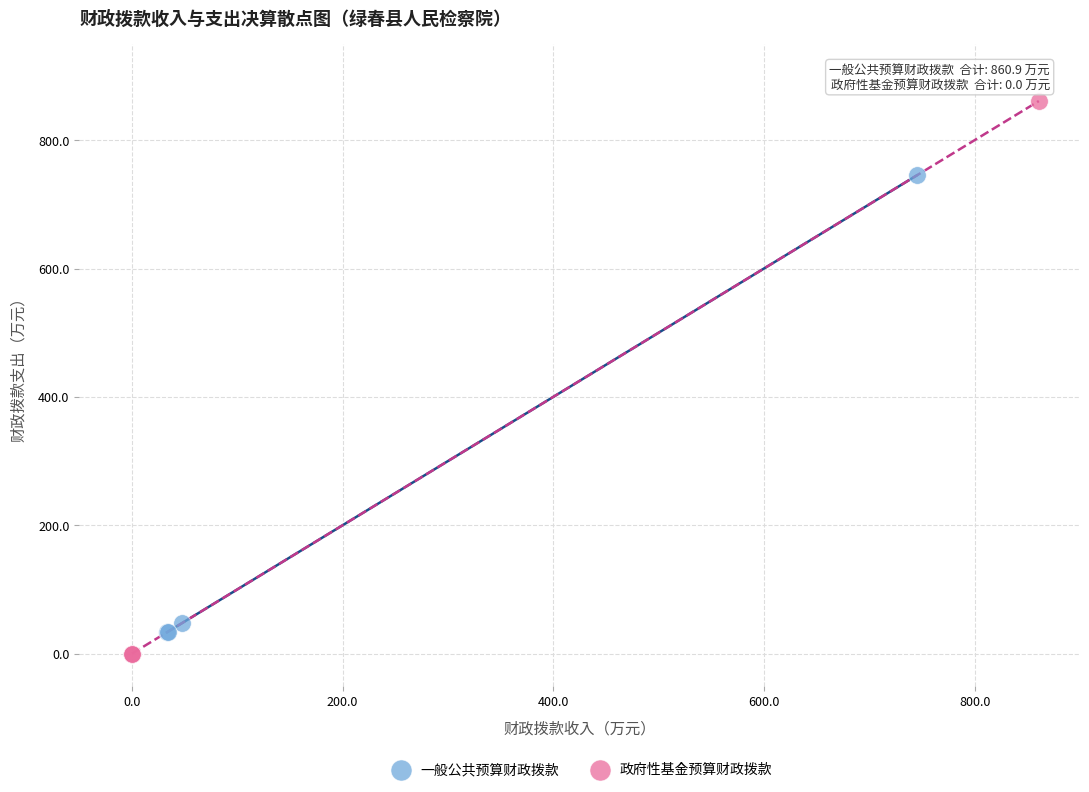

Which series contains the highest Y value?

政府性基金预算财政拨款